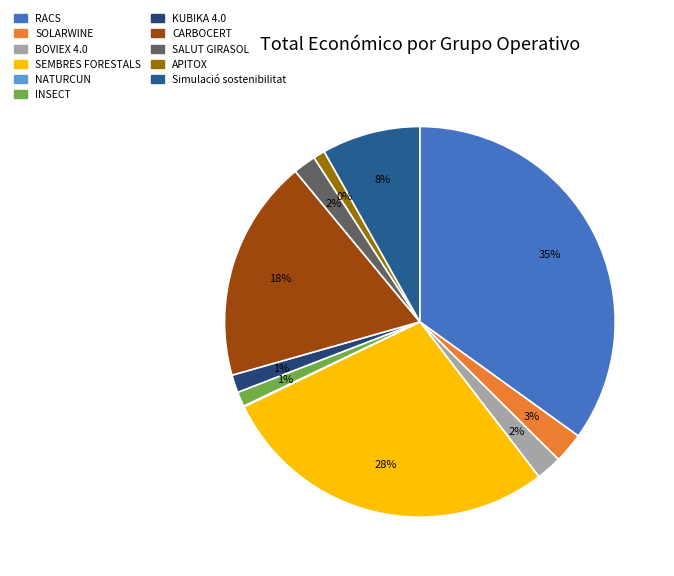

True or false: SOLARWINE accounts for 1% of the total.

False